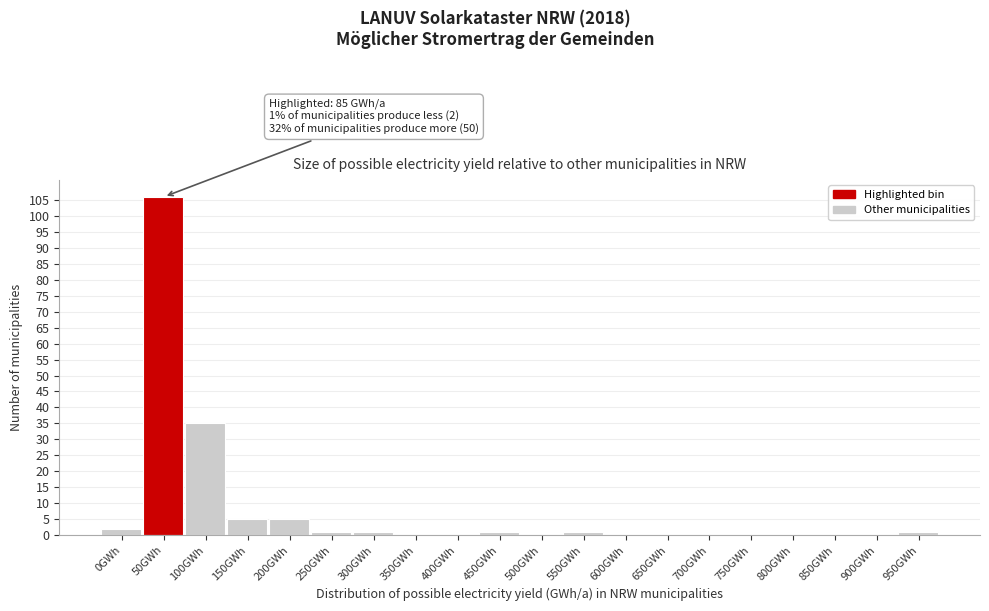

Reading left to right, extract all data points from this chart.

0GWh=2	50GWh=106	100GWh=35	150GWh=5	200GWh=5	250GWh=1	300GWh=1	350GWh=0	400GWh=0	450GWh=1	500GWh=0	550GWh=1	600GWh=0	650GWh=0	700GWh=0	750GWh=0	800GWh=0	850GWh=0	900GWh=0	950GWh=1